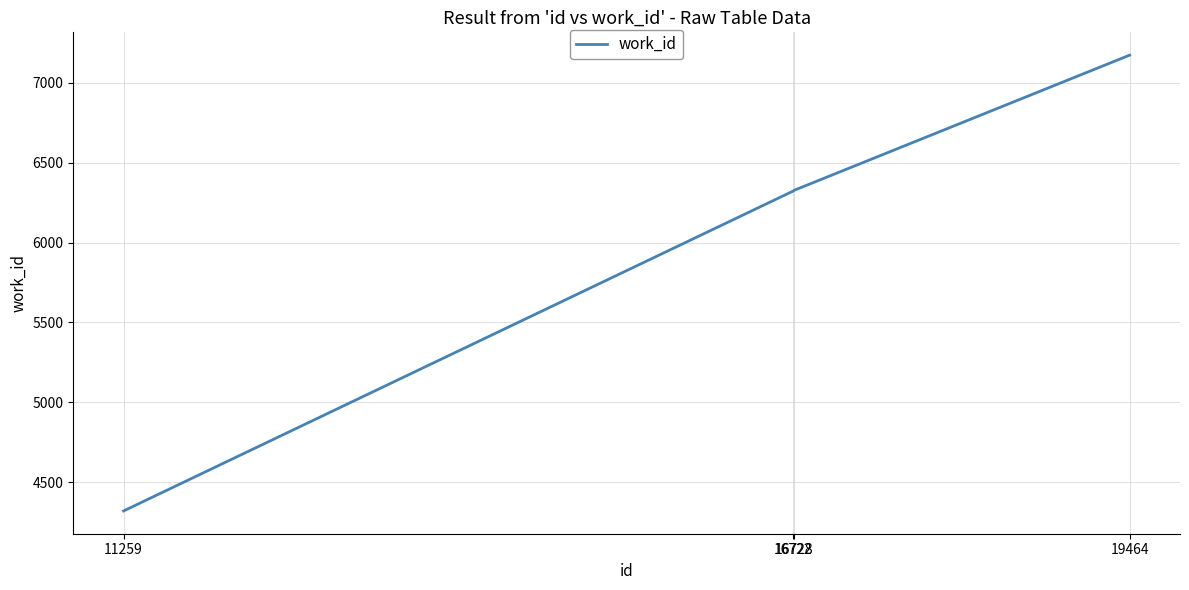

What is the sum of all values?

24143